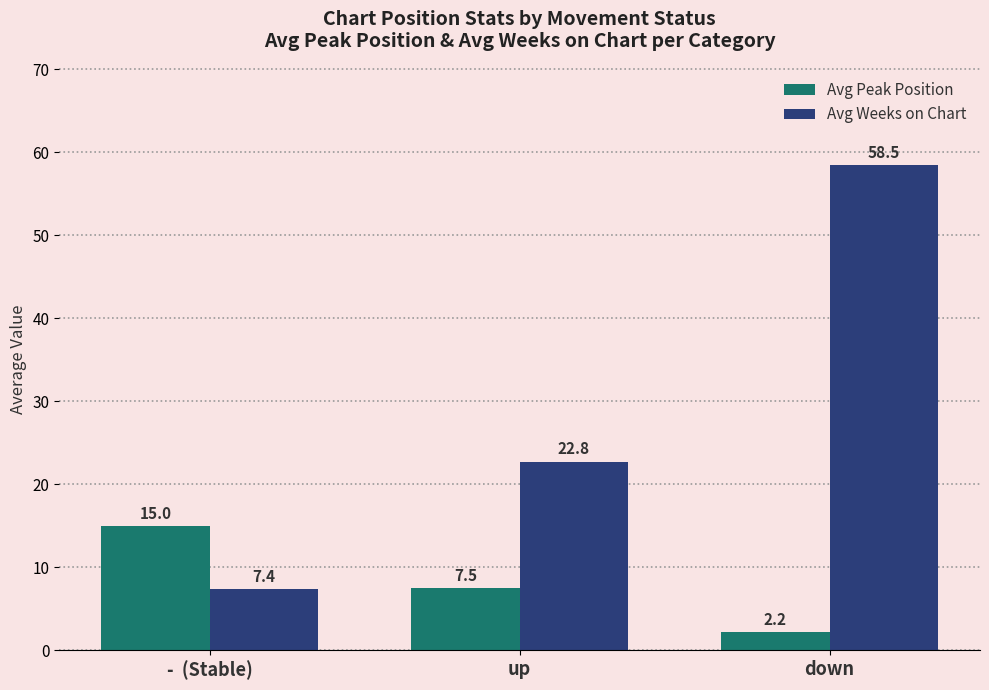

Is it true that Avg Weeks on Chart equals 7.4 at -  (Stable)?

True